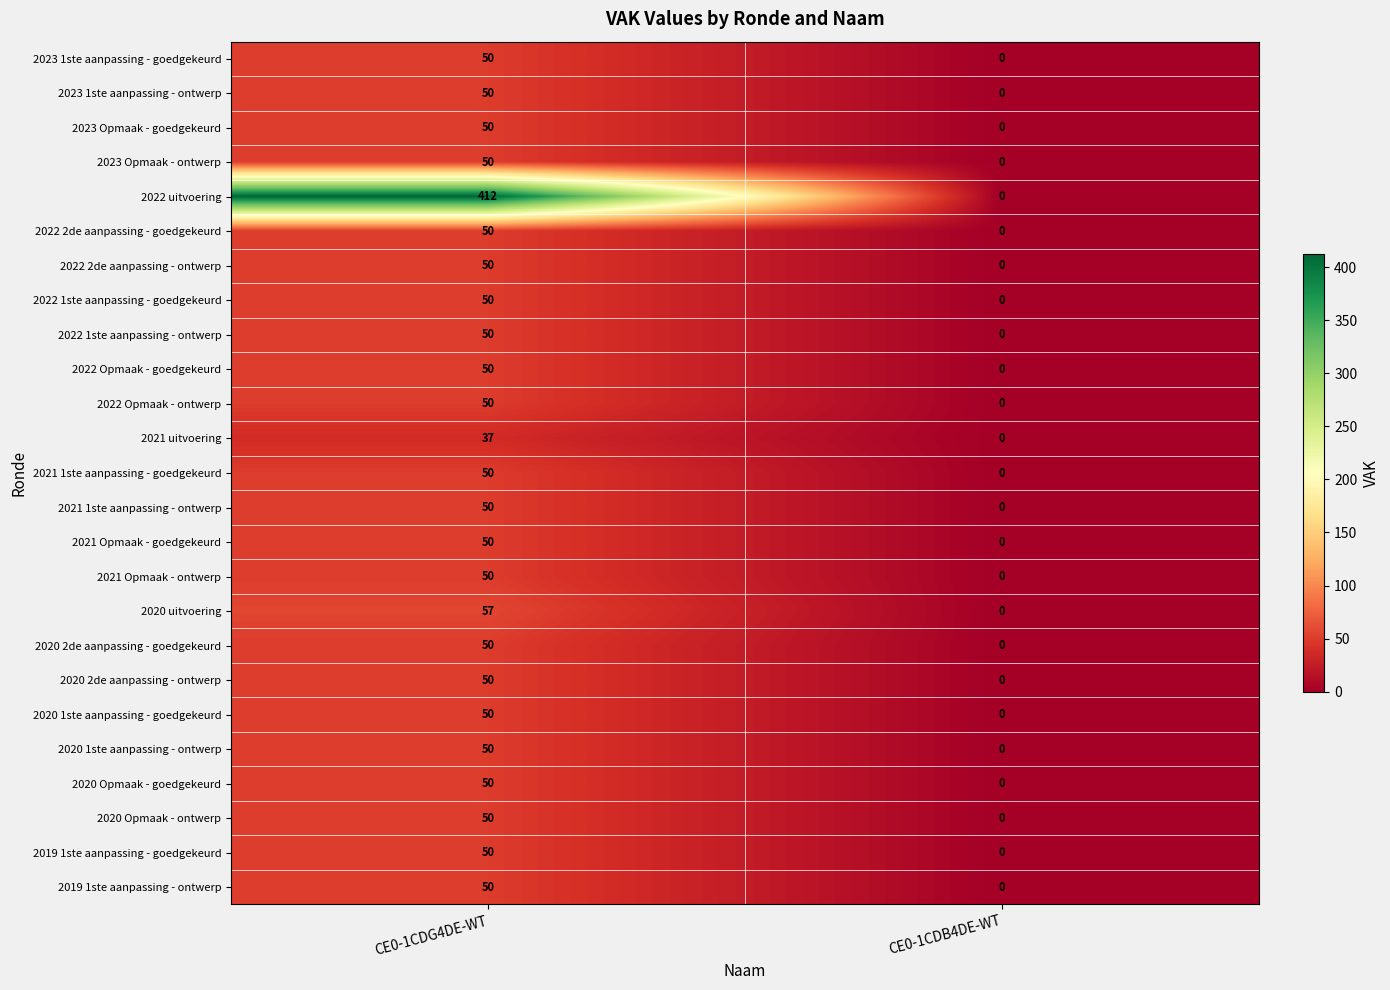

How many positive values does the 2023 Opmaak - goedgekeurd series have?

1